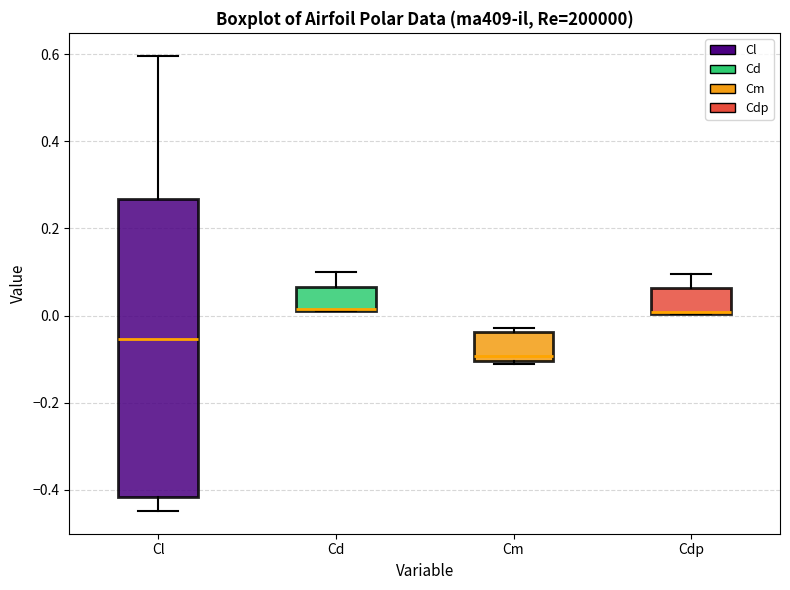

Comparing the boxes themselves (not the whiskers), which one is the tallest?

Cl